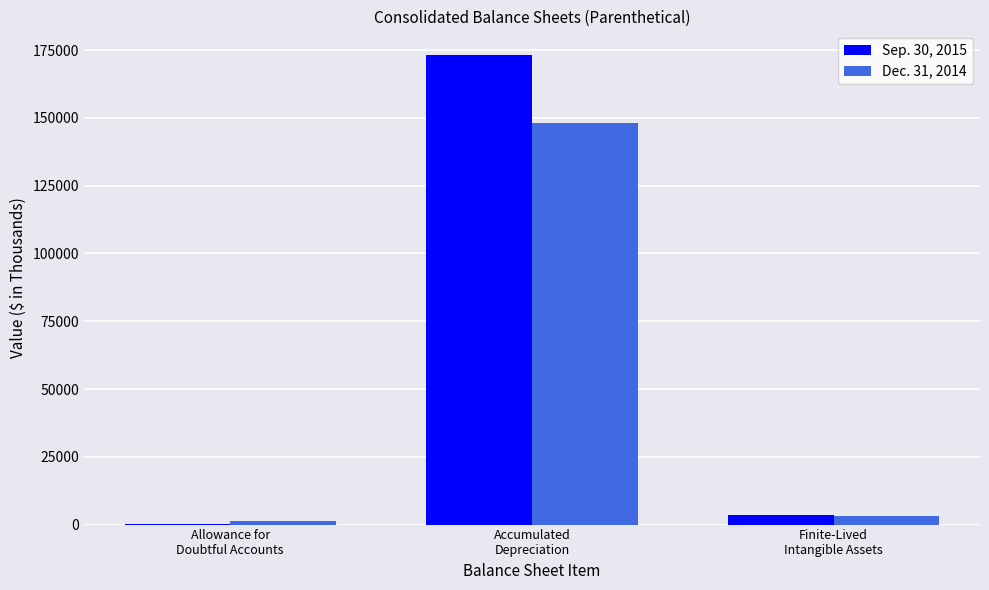

Reading left to right, extract all data points from this chart.

Sep. 30, 2015: Allowance for
Doubtful Accounts=386	Accumulated
Depreciation=173276	Finite-Lived
Intangible Assets=3478
Dec. 31, 2014: Allowance for
Doubtful Accounts=1179	Accumulated
Depreciation=147956	Finite-Lived
Intangible Assets=3227